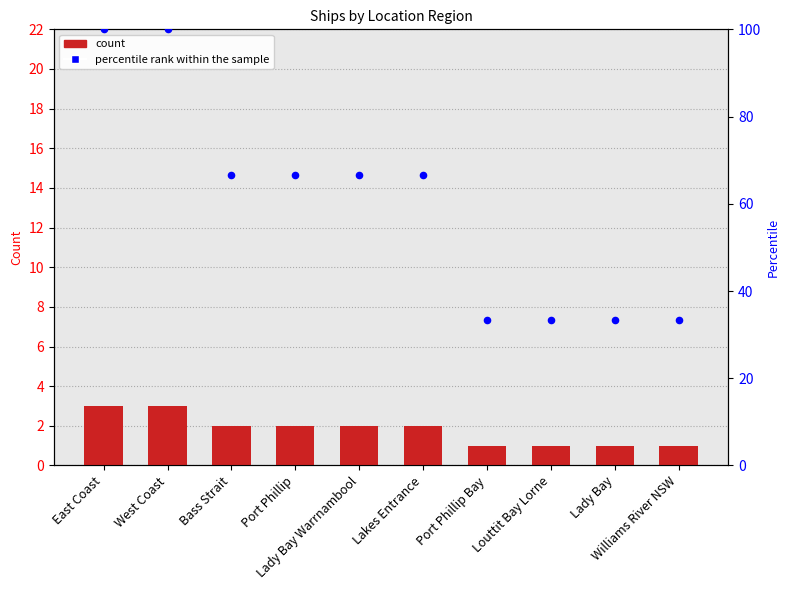

At how many categories does at least one series exceed 11?

10